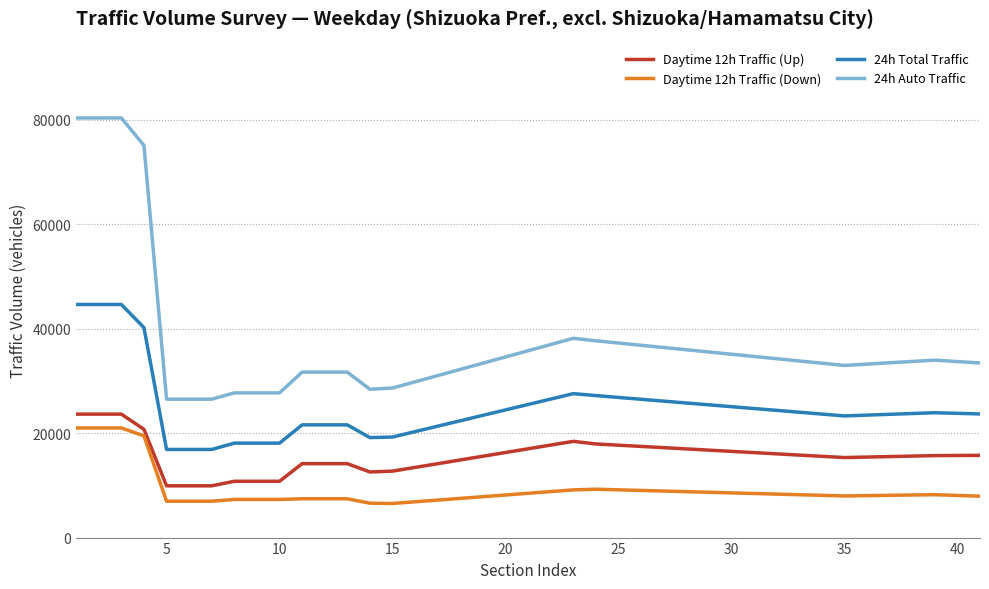

What is the greatest value displayed?

80383